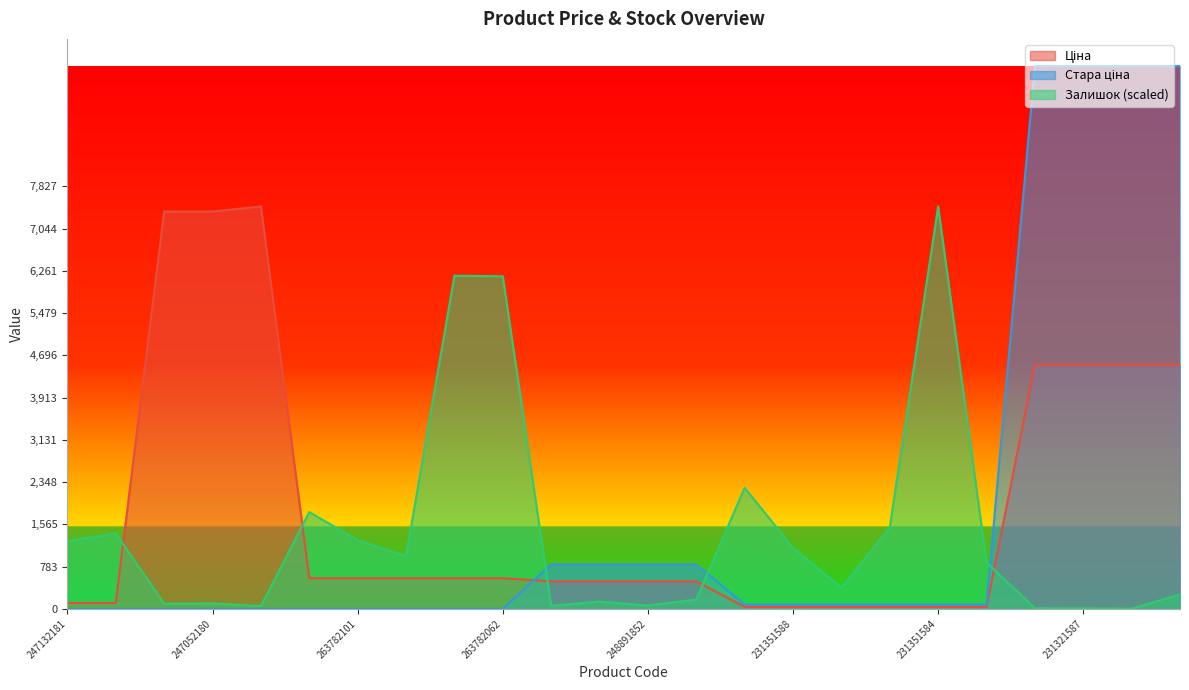

What is the label of the 23rd point from the right?

247132180